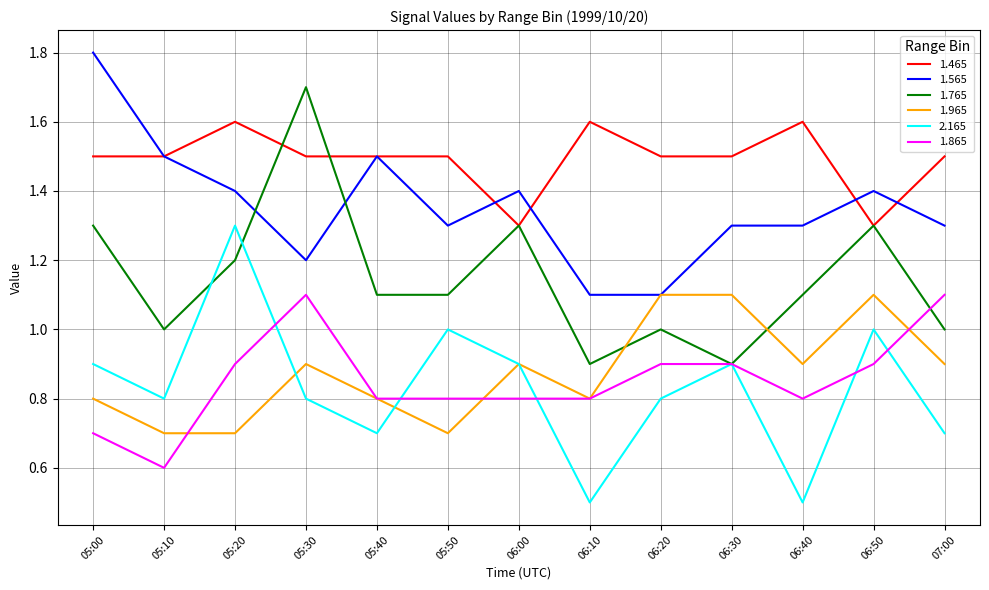

Read the 1.865 value at 07:00.

1.1